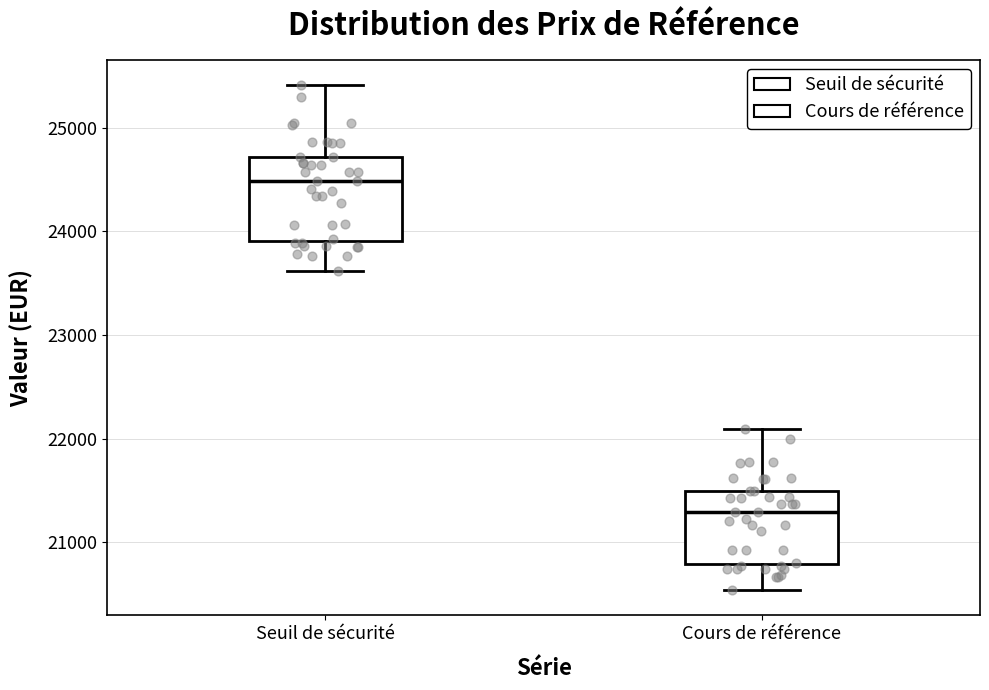

Which box is the tallest, from its lower edge to its upper edge?

Seuil de sécurité